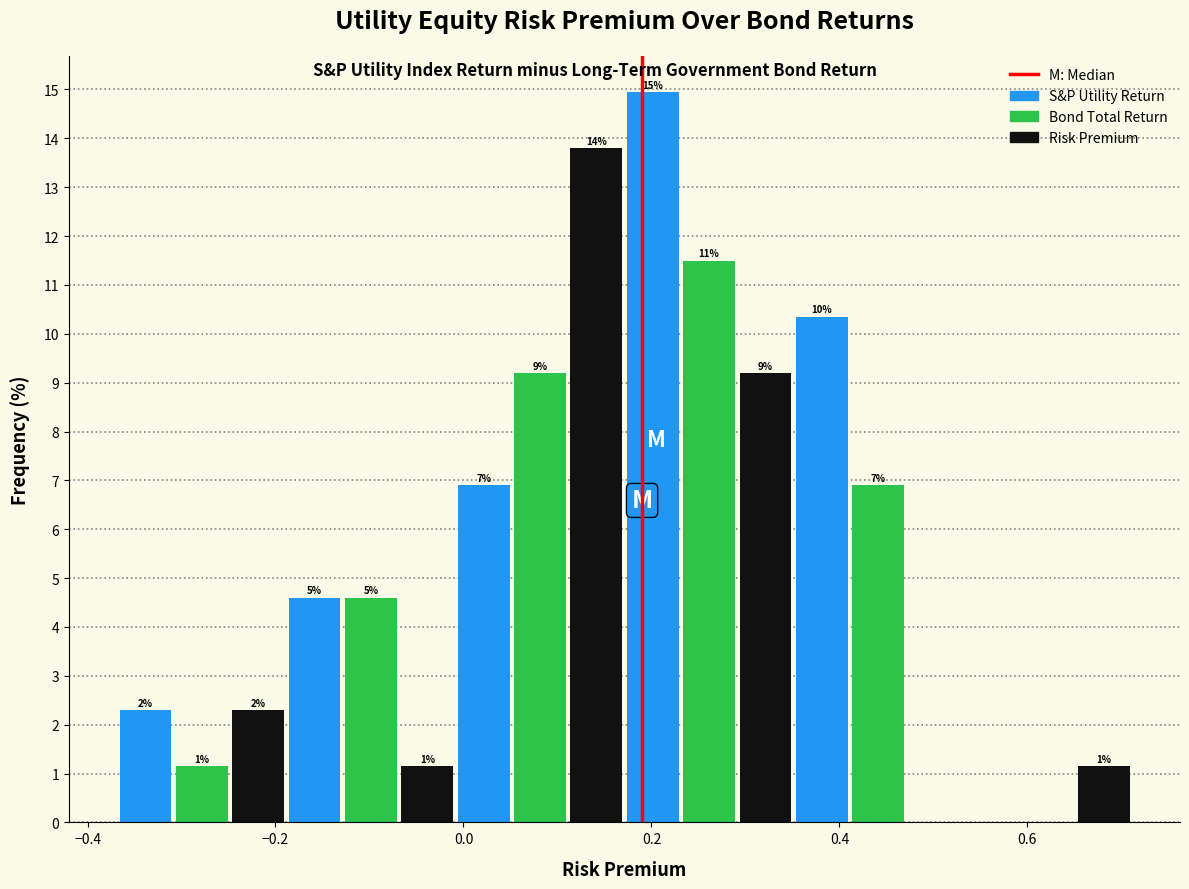

Read against the x-axis, roughly where is the centre of the tallest bar?

0.20